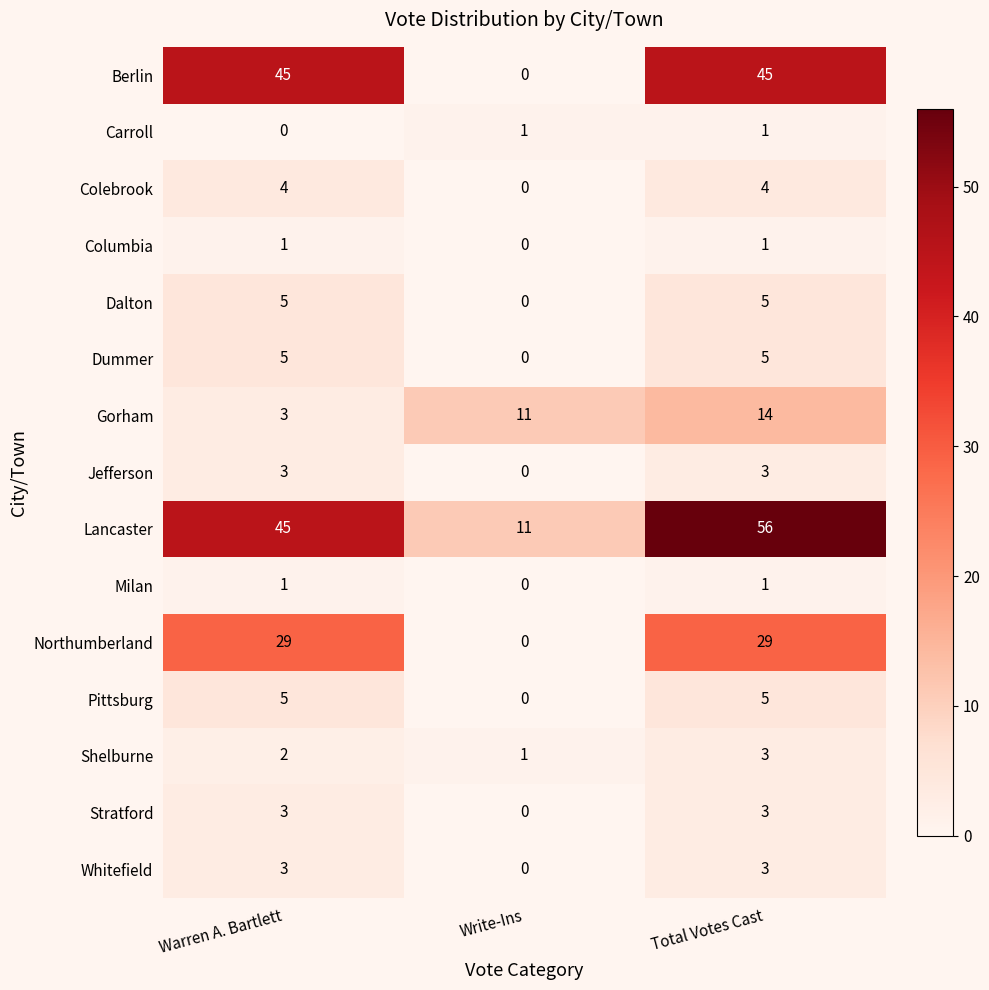

How many series are shown in this chart?

15